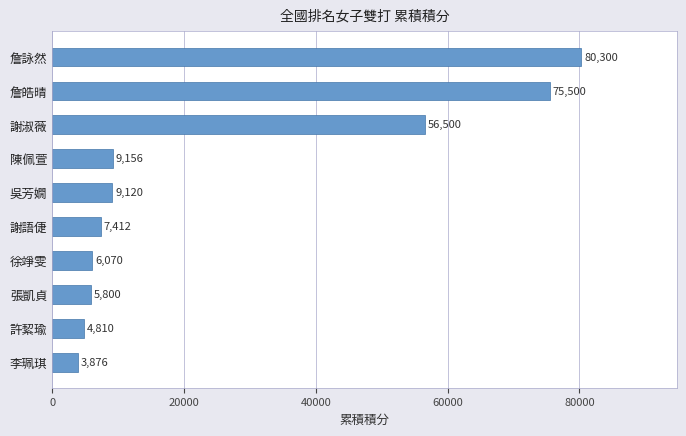

List the labels in order of value, smallest first.

李珮琪, 許絜瑜, 張凱貞, 徐竫雯, 謝語倢, 吳芳嫺, 陳佩萱, 謝淑薇, 詹皓晴, 詹詠然